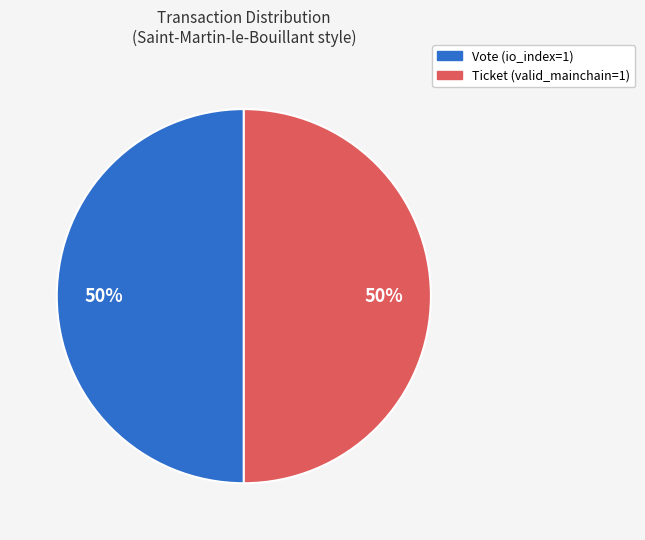

True or false: Ticket (valid_mainchain=1) accounts for 43% of the total.

False